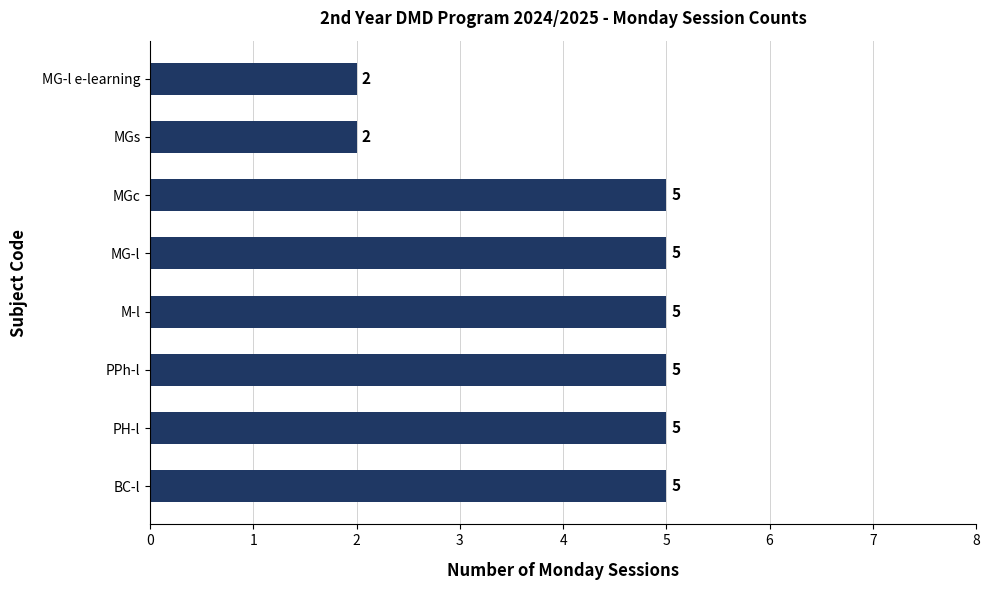

What is the difference between the maximum and minimum values?

3